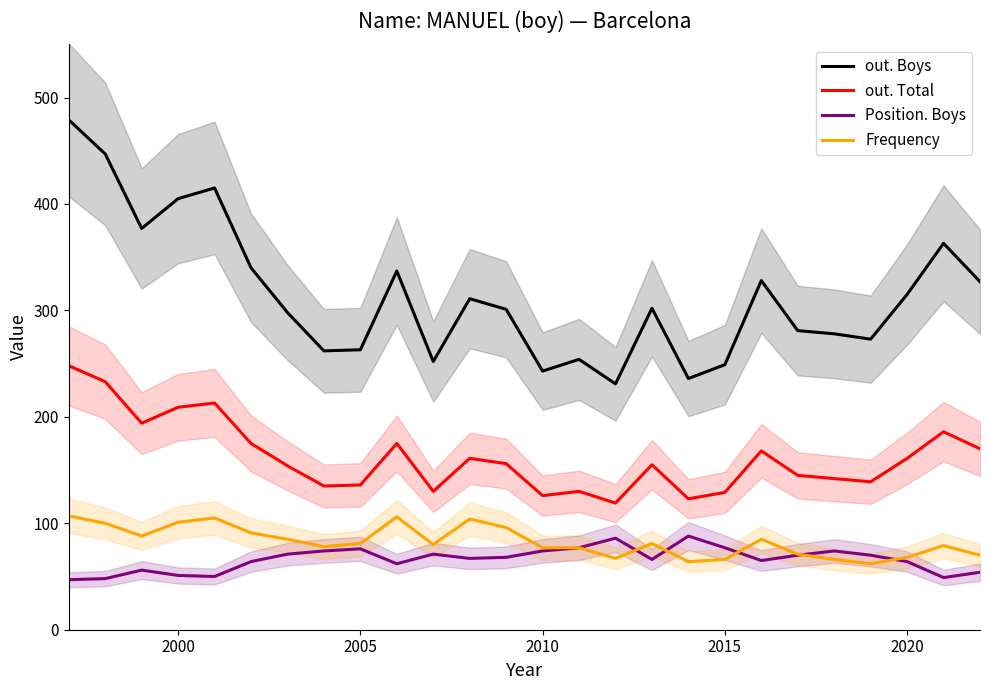

True or false: out. Boys and out. Total intersect in this chart.

False